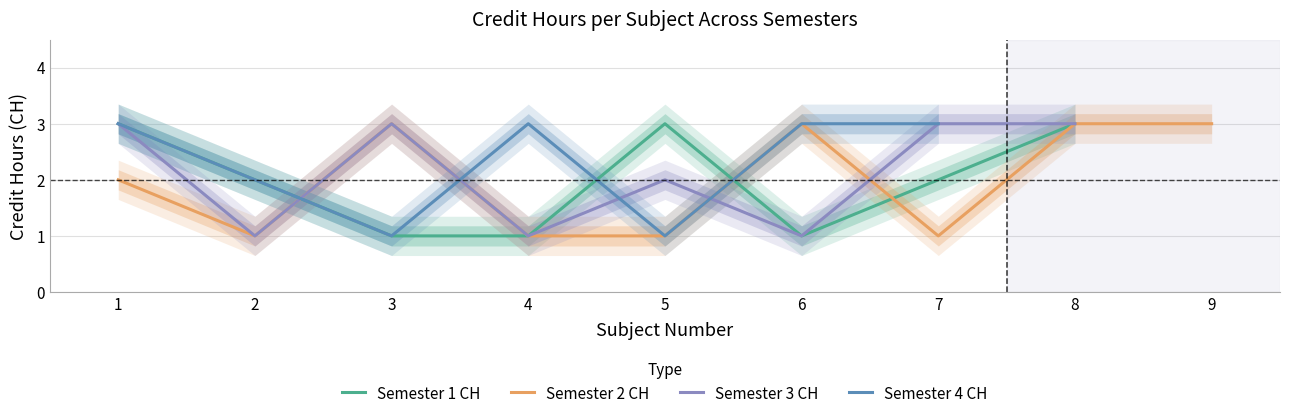

At which category does Semester 3 CH reach its first local peak?

3